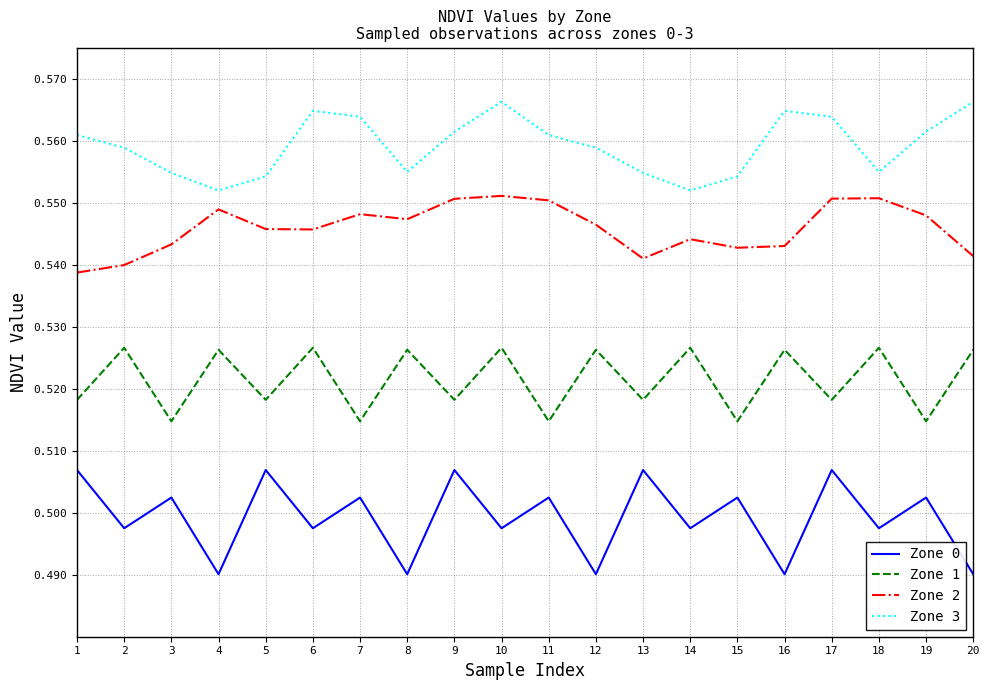

Which series has the largest total across all categories?

Zone 3